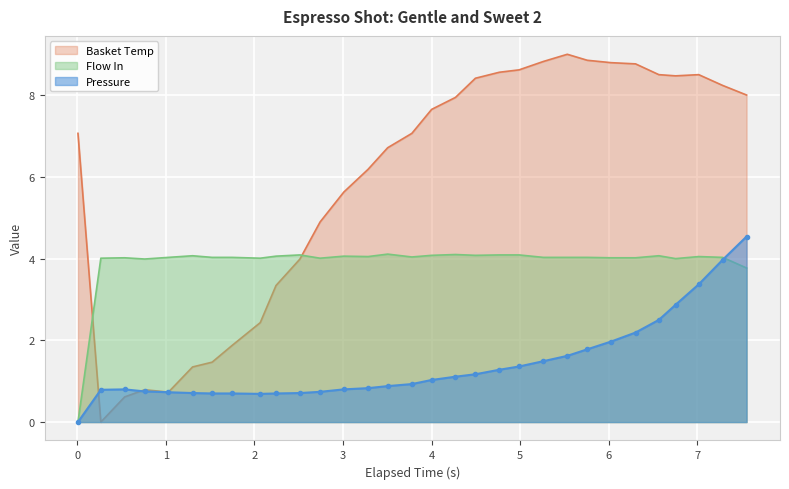

What is the maximum value shown in the chart?

9.0